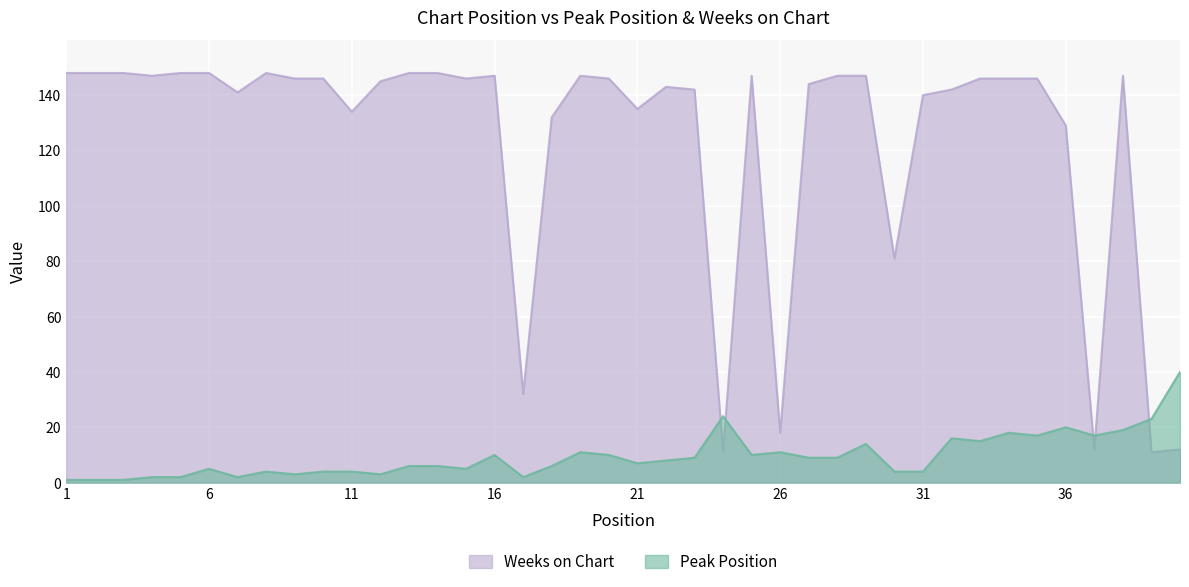

What is the difference between the highest and lowest values at 8?

144